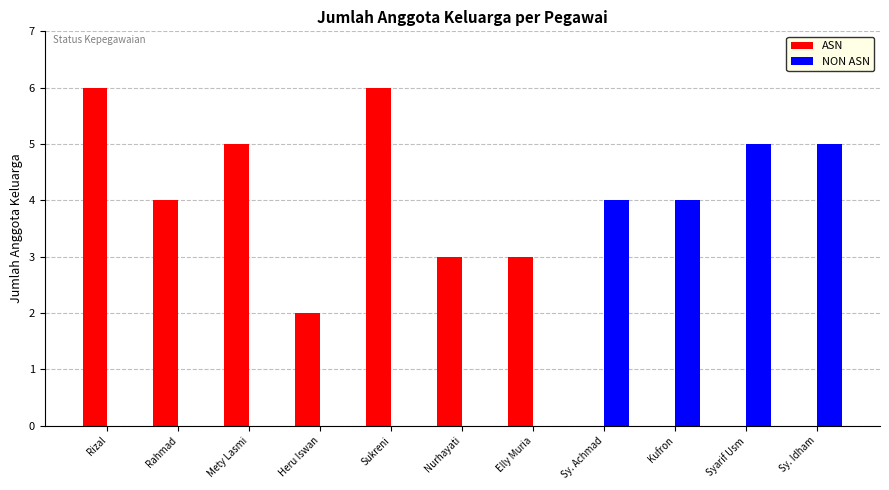

What is the sum of the NON ASN values at Rizal and Sy. Achmad?

4